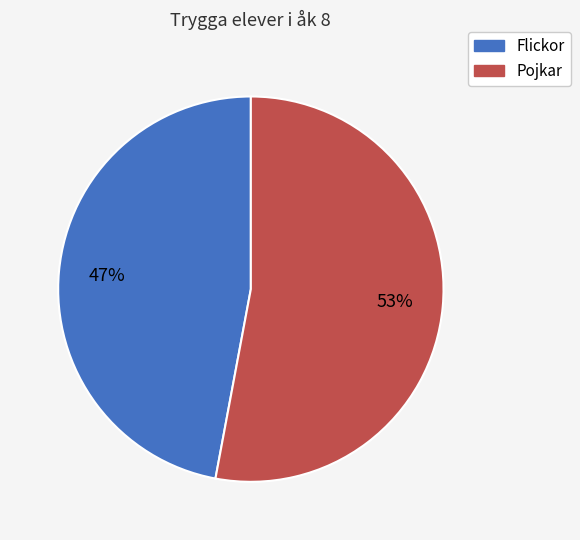

To the nearest percent, what is the difference between the Pojkar and Flickor slice percentages?

6%